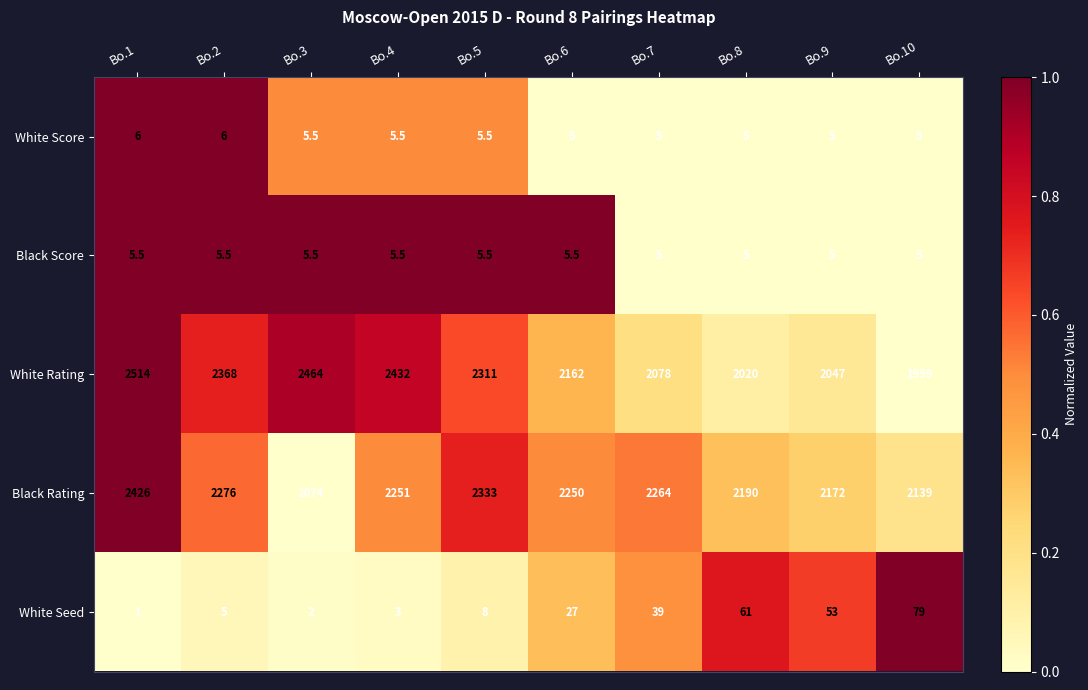

How many categories are shown in the chart?

10